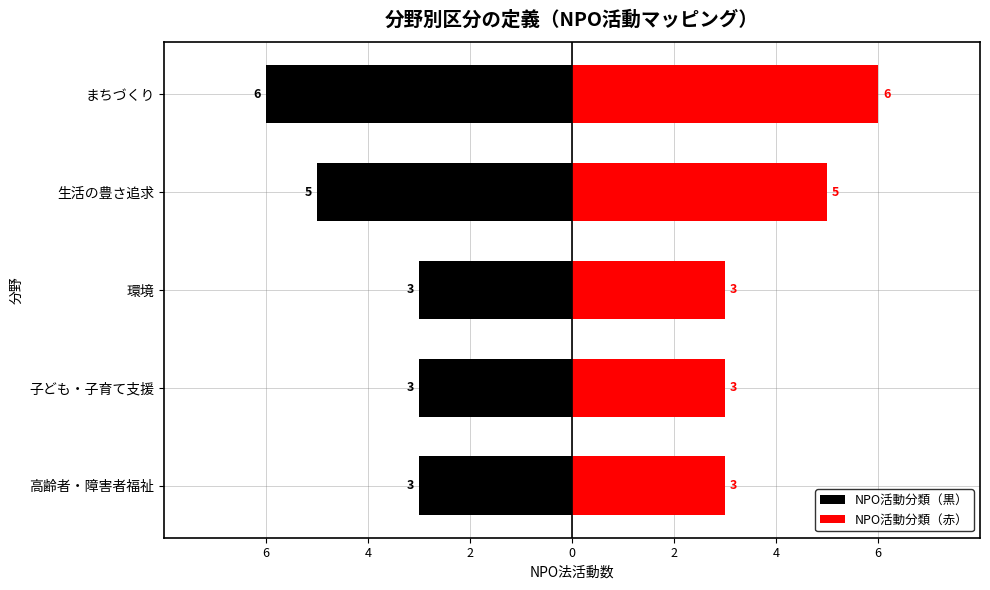

What is the label of the 5th bar from the right?

高齢者・障害者福祉